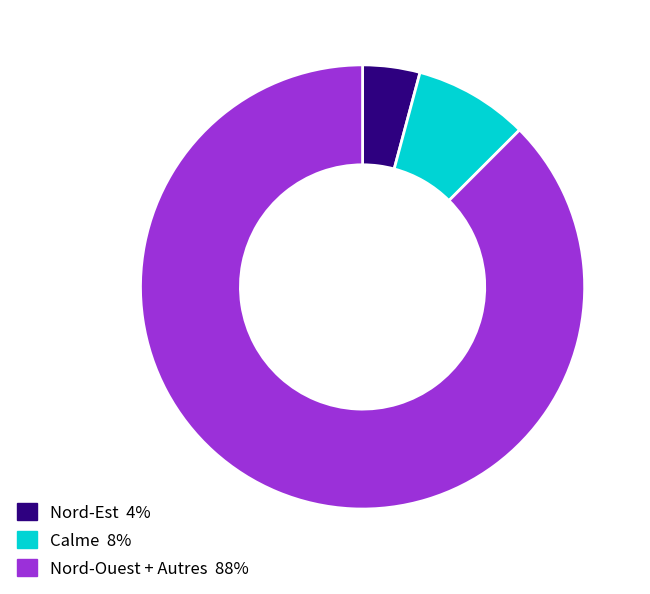

Count the number of slices in the pie.

3